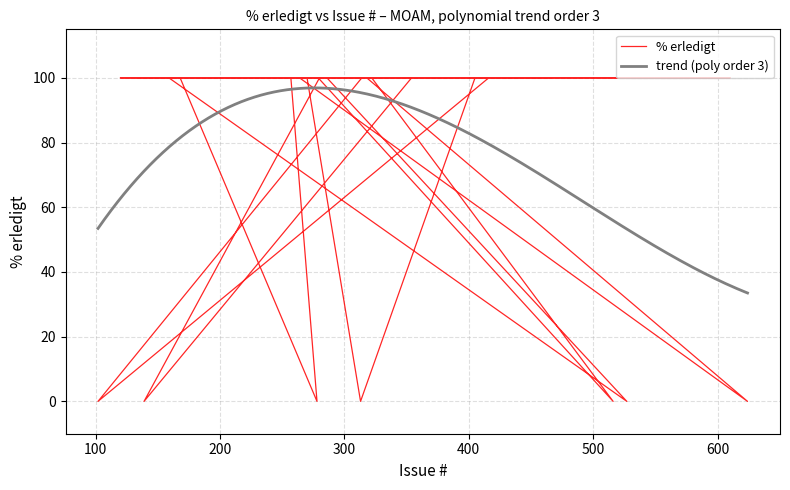

The chart shows a value of 100 at 262. True or false?

True